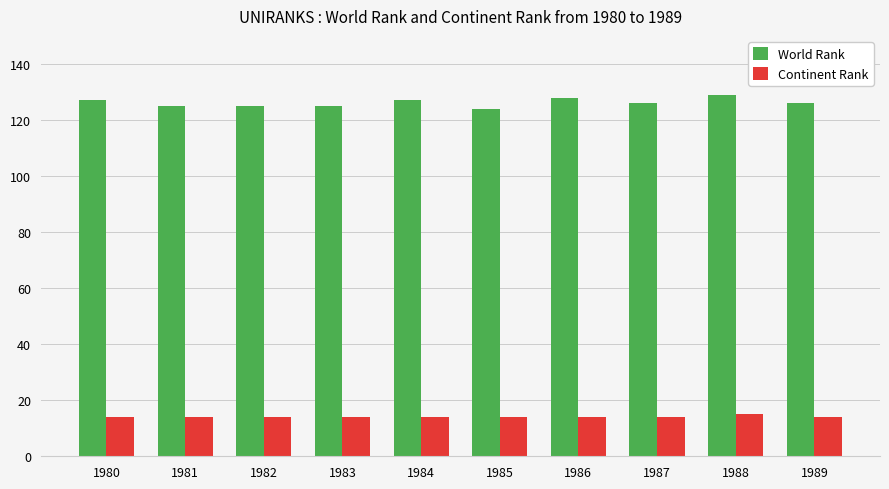

Reading left to right, what are all the values shown in this chart?

World Rank: 1980=127	1981=125	1982=125	1983=125	1984=127	1985=124	1986=128	1987=126	1988=129	1989=126
Continent Rank: 1980=14	1981=14	1982=14	1983=14	1984=14	1985=14	1986=14	1987=14	1988=15	1989=14